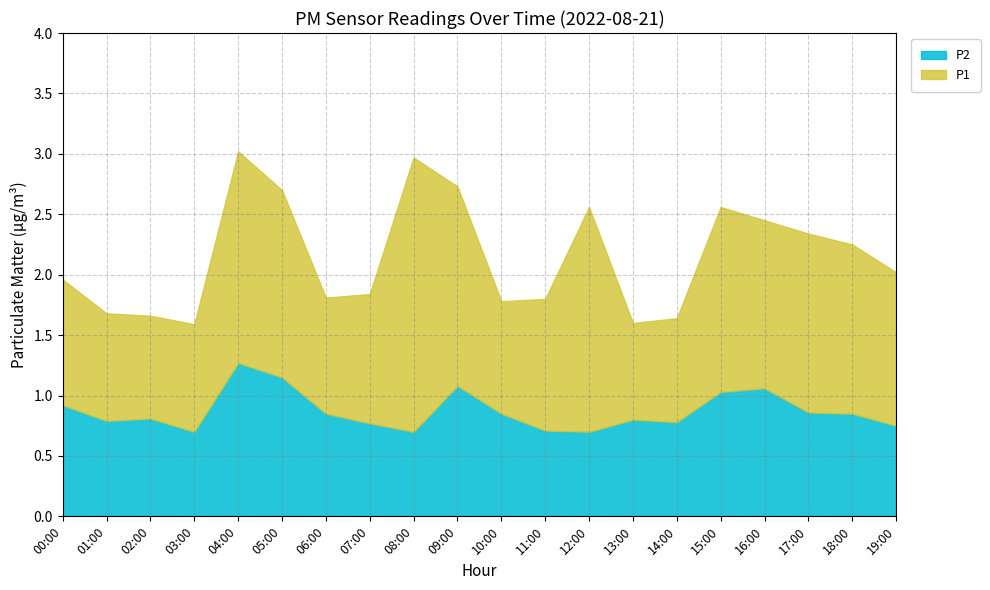

What is the label of the 1st point from the right?

19:00